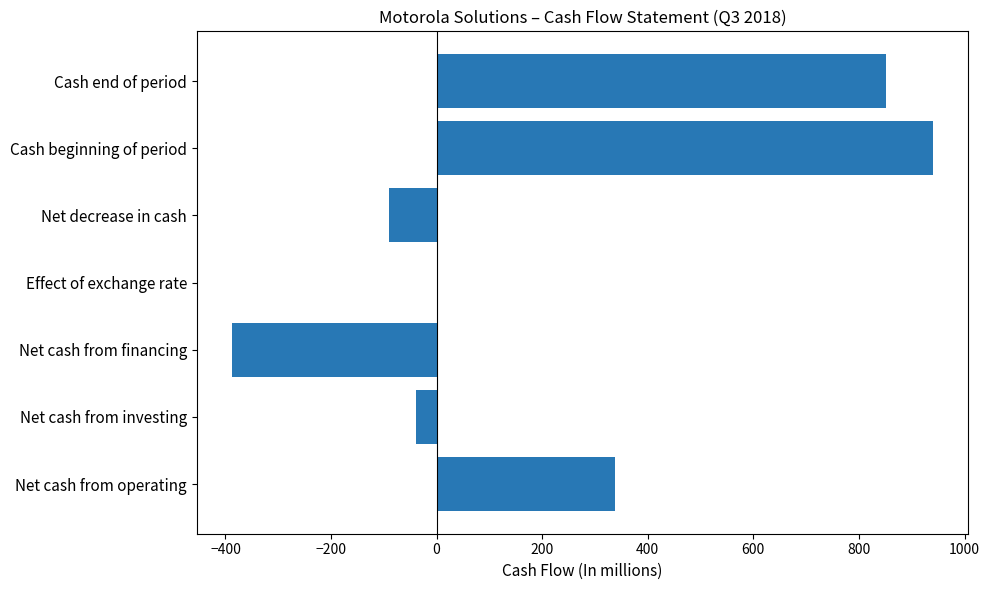

Is it true that the value at Net cash from financing is -388?

True